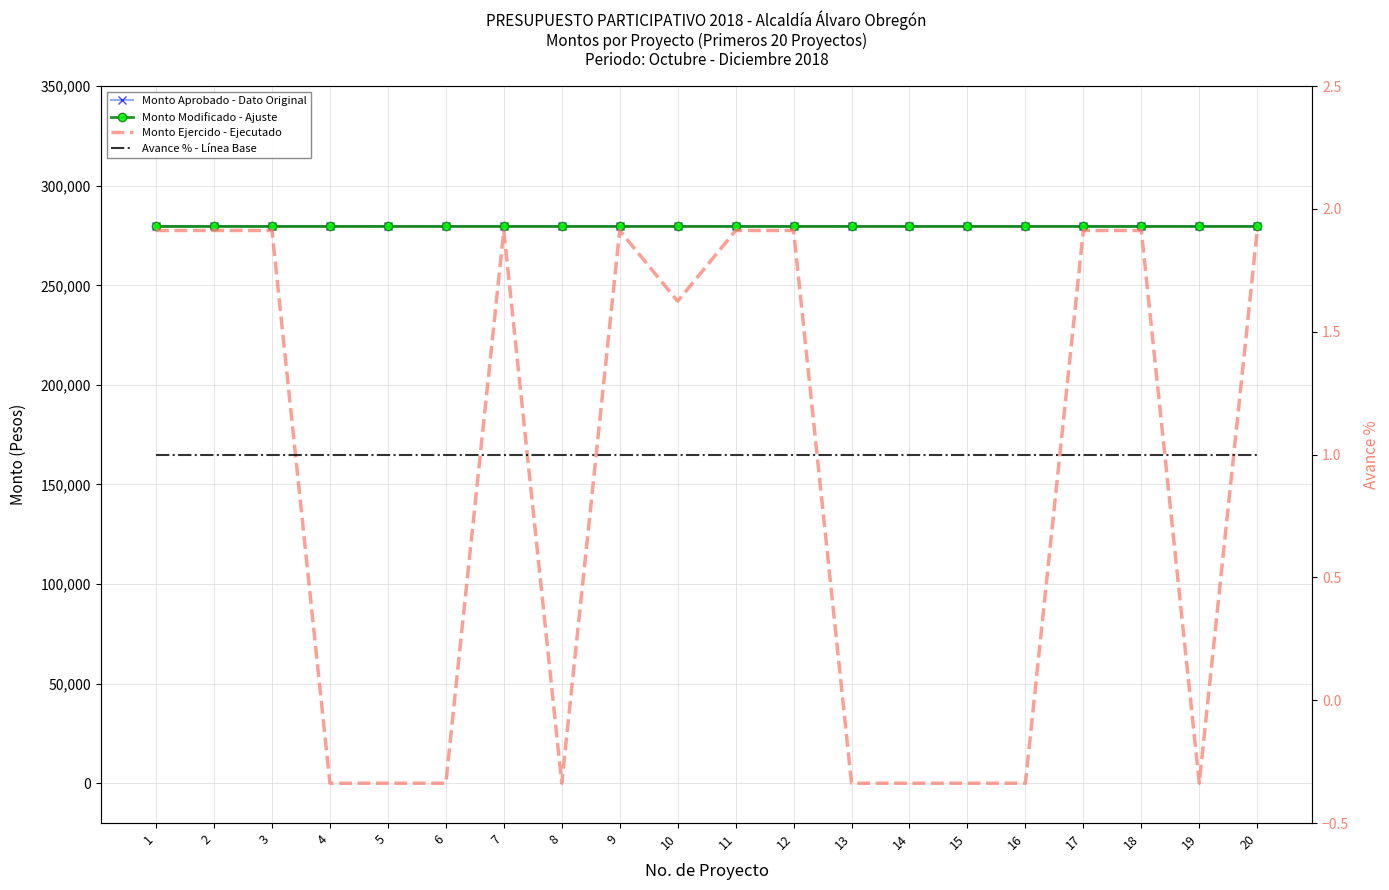

What is the difference between the maximum and minimum values in the Monto Ejercido - Ejecutado series?

277517.6